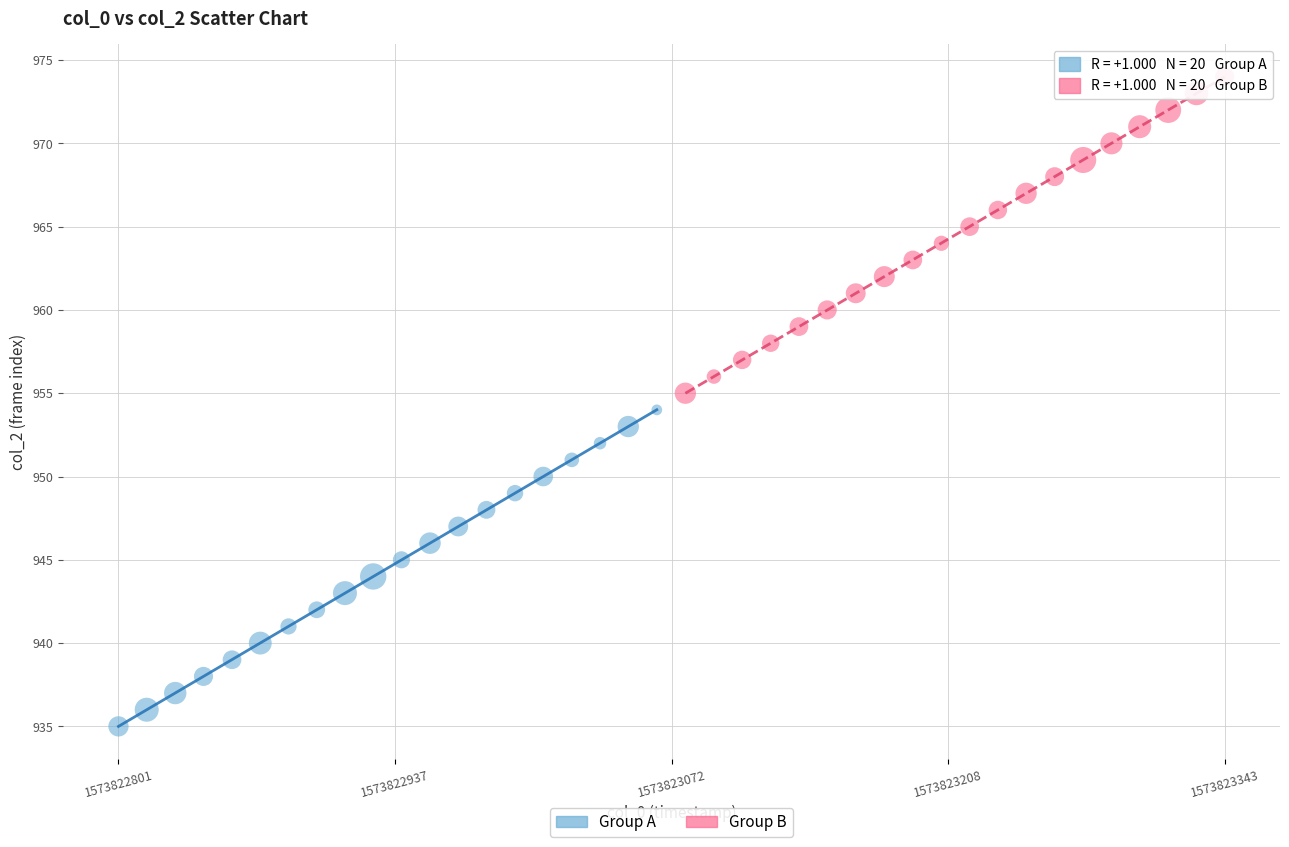

Which series reaches the minimum Y coordinate?

Group A